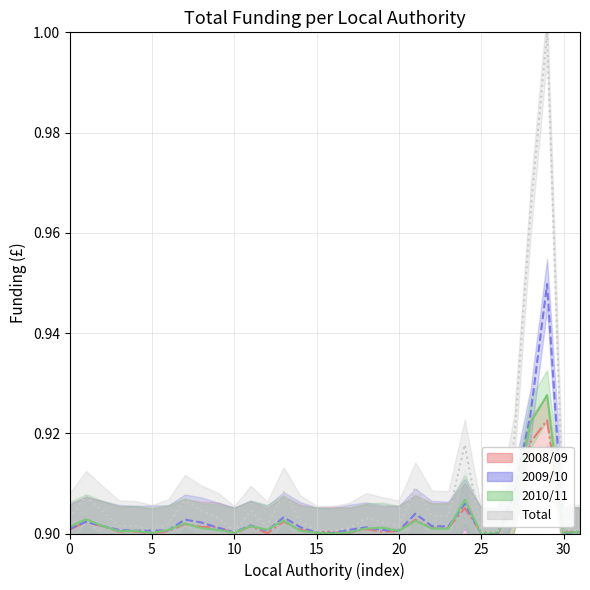

Reading left to right, extract all data points from this chart.

2008/09: 0.9	0.9	0.9	0.9	0.9	0.9	0.9	0.9	0.9	0.9	0.9	0.9	0.9	0.9	0.9	0.9	0.9	0.9	0.9	0.9	0.9	0.9	0.9	0.9	0.9	0.9	0.9	0.9	0.9	0.9	0.9	0.9
2009/10: 0.9	0.9	0.9	0.9	0.9	0.9	0.9	0.9	0.9	0.9	0.9	0.9	0.9	0.9	0.9	0.9	0.9	0.9	0.9	0.9	0.9	0.9	0.9	0.9	0.9	0.9	0.9	0.9	0.9	0.9	0.9	0.9
2010/11: 0.9	0.9	0.9	0.9	0.9	0.9	0.9	0.9	0.9	0.9	0.9	0.9	0.9	0.9	0.9	0.9	0.9	0.9	0.9	0.9	0.9	0.9	0.9	0.9	0.9	0.9	0.9	0.9	0.9	0.9	0.9	0.9
Total: 0.9	0.9	0.9	0.9	0.9	0.9	0.9	0.9	0.9	0.9	0.9	0.9	0.9	0.9	0.9	0.9	0.9	0.9	0.9	0.9	0.9	0.9	0.9	0.9	0.9	0.9	0.9	0.9	1.0	1.0	0.9	0.9